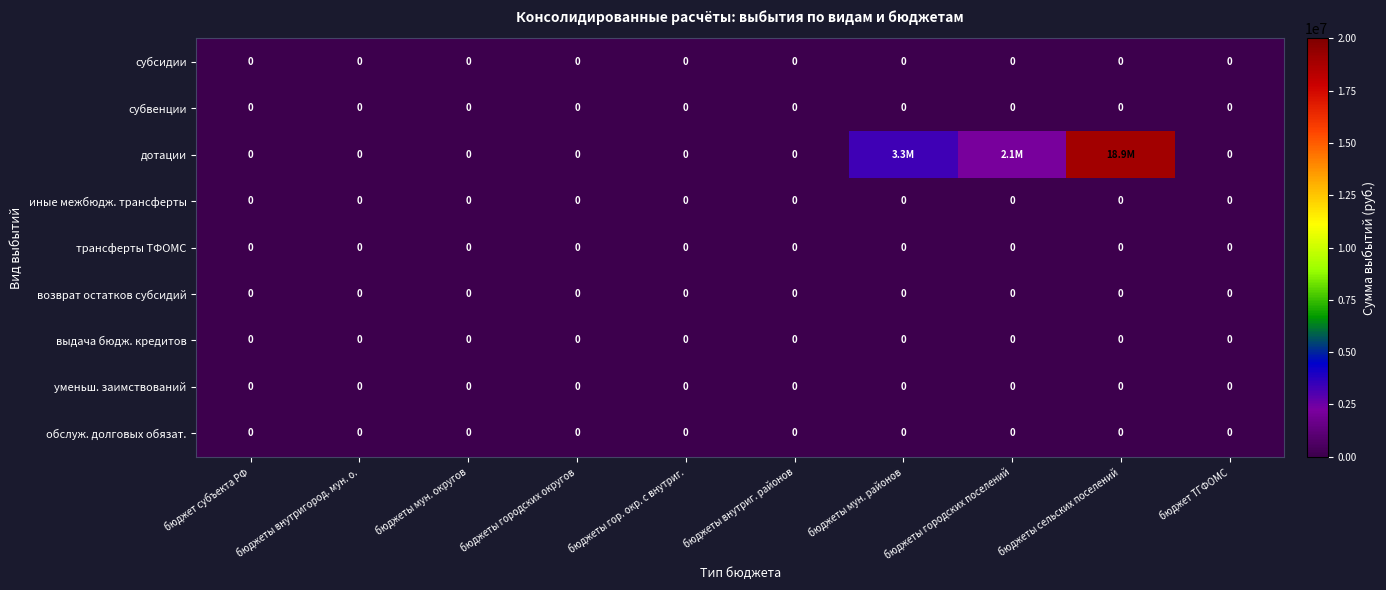

Between бюджеты внутриг. районов and бюджеты городских поселений, which series saw the biggest shift?

дотации